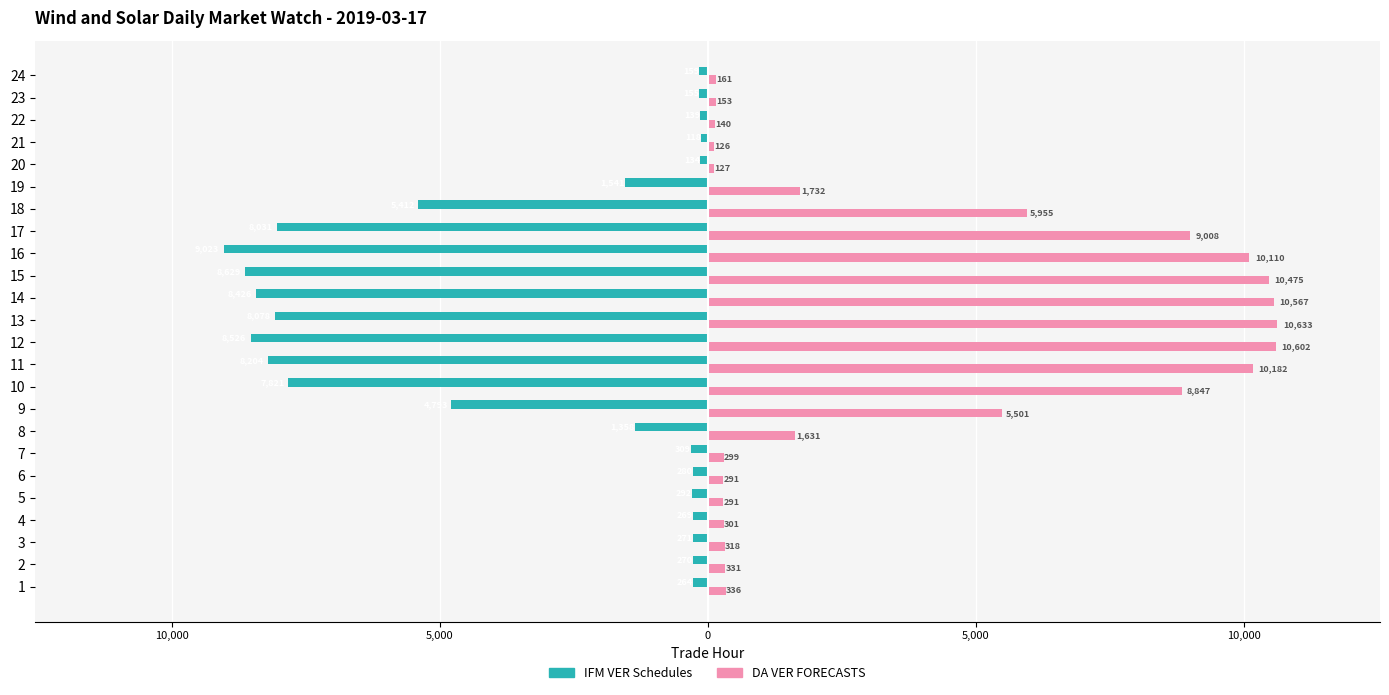

What is the value of the IFM VER Schedules bar at the 22nd from the left?

-139.3